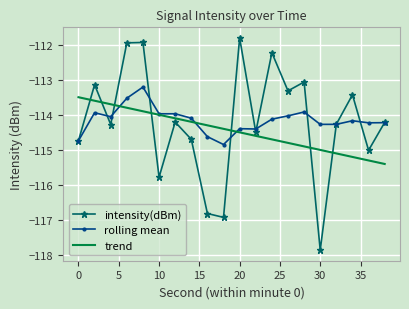

Which series has the largest range (max minus min)?

intensity(dBm)